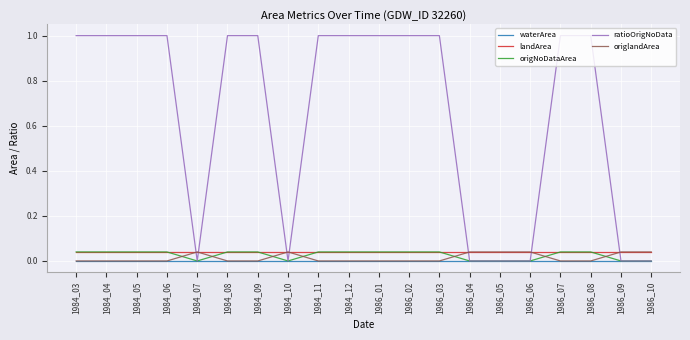

The origNoDataArea series shows 0.0 at 1984_05. True or false?

True